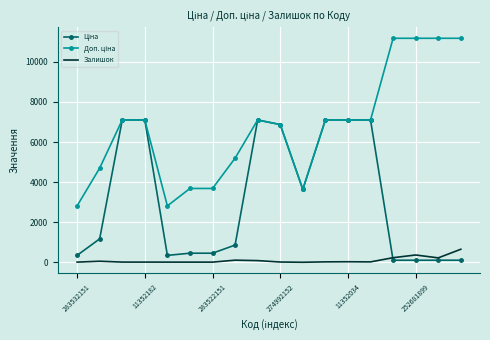

What is the greatest value displayed?

11169.0